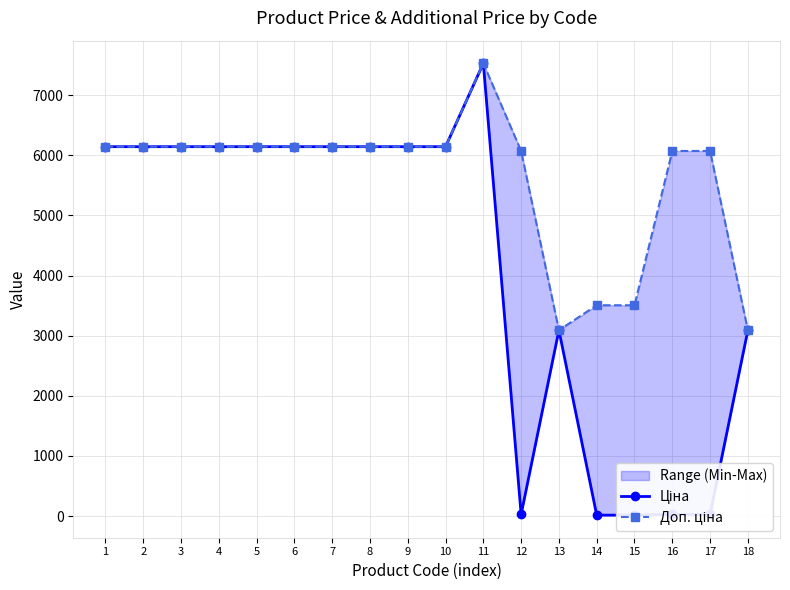

Reading left to right, extract all data points from this chart.

Ціна: 6143.2	6143.2	6143.2	6143.2	6143.2	6143.2	6143.2	6143.2	6143.2	6143.2	7530.7	27.0	3091.2	15.6	15.6	27.0	27.0	3091.2
Доп. ціна: 6143.2	6143.2	6143.2	6143.2	6143.2	6143.2	6143.2	6143.2	6143.2	6143.2	7530.7	6072.0	3091.0	3506.0	3506.0	6072.0	6072.0	3091.0